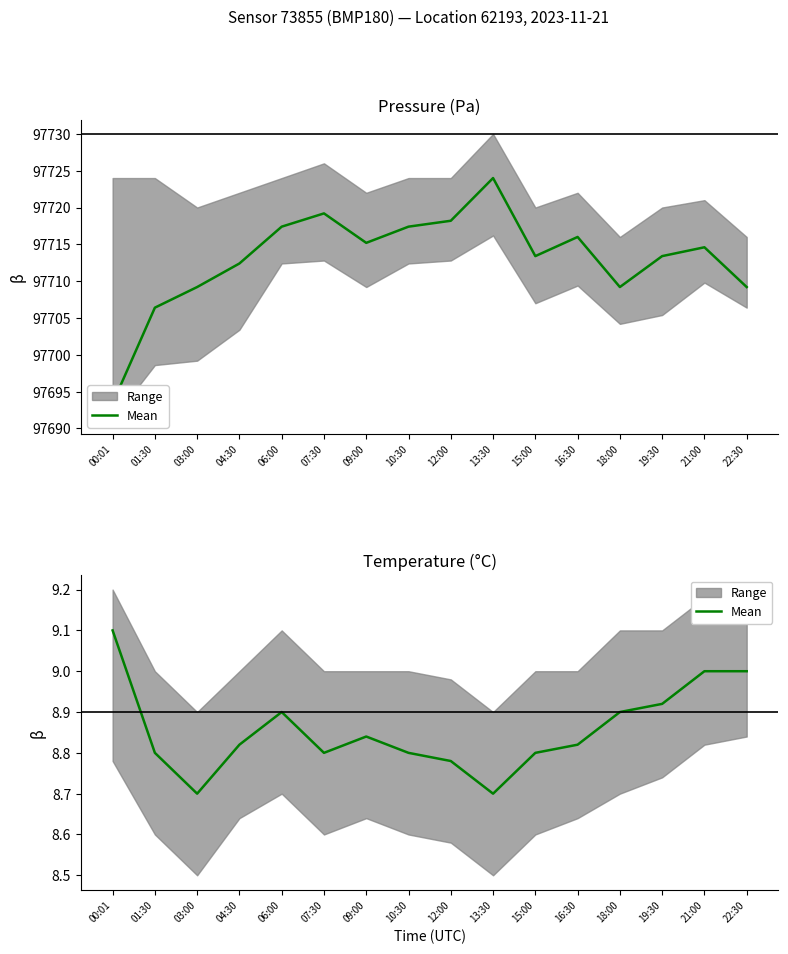

What position from the right is 21:00?

2